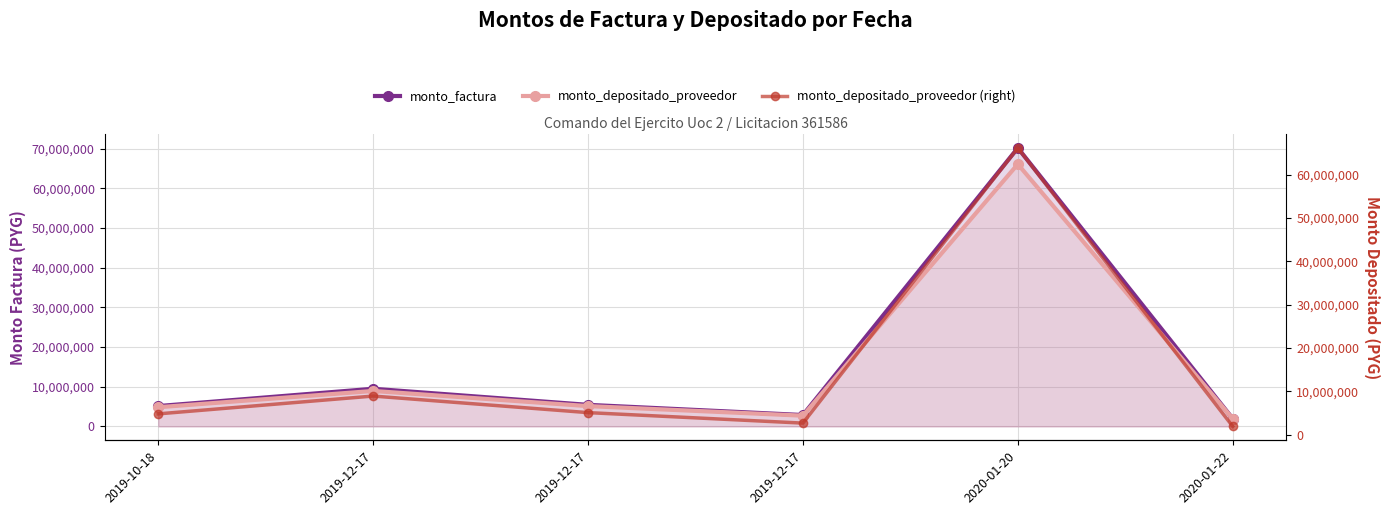

Rank the categories by monto_depositado_proveedor (right) value from highest to lowest.

2020-01-20, 2019-12-17, 2019-12-17, 2019-10-18, 2019-12-17, 2020-01-22